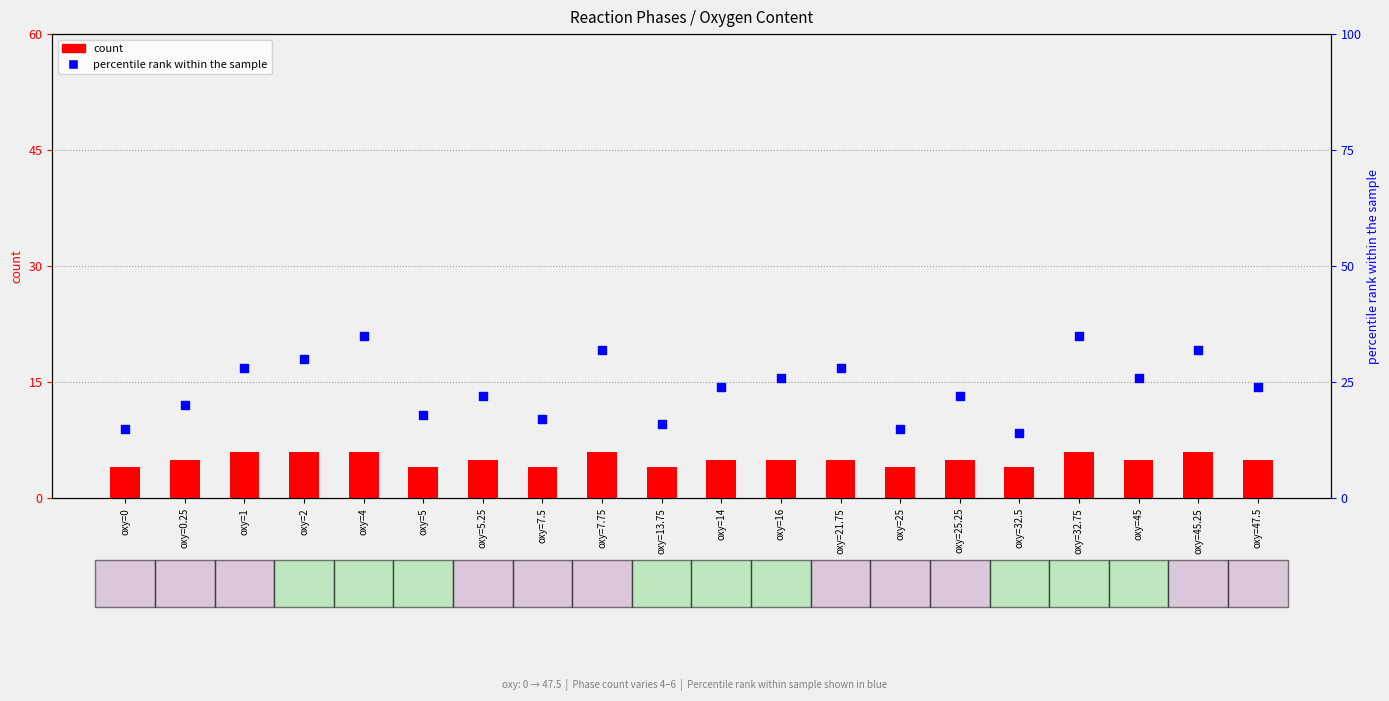

Which series contains the lowest Y value?

count